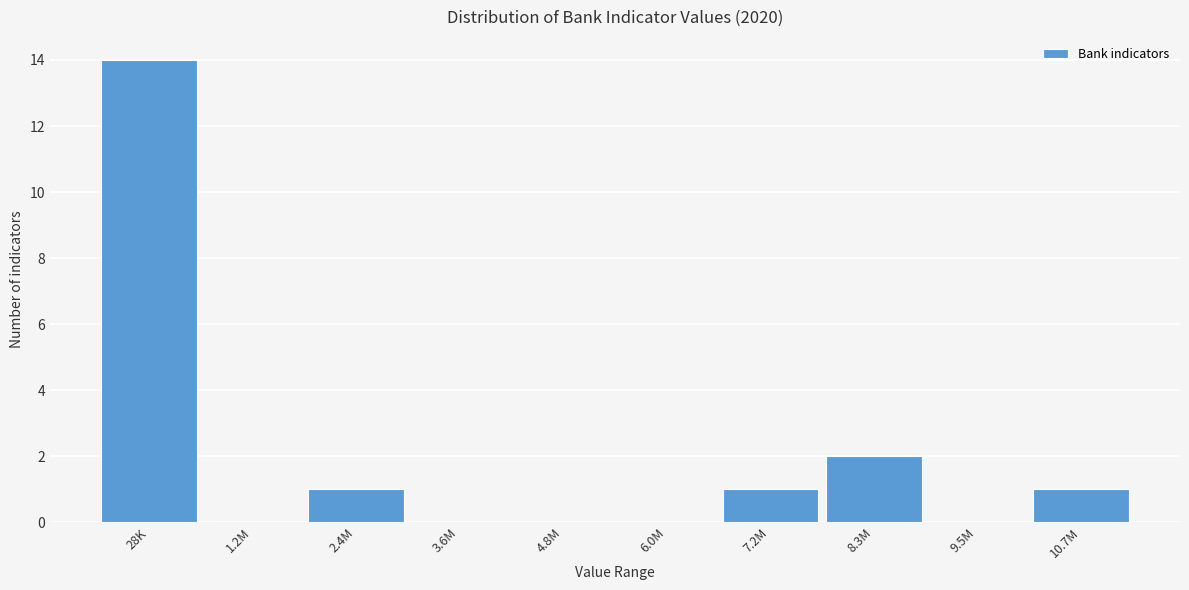

Reading left to right, transcribe all the data shown in this chart.

28K=14	1.2M=0	2.4M=1	3.6M=0	4.8M=0	6.0M=0	7.2M=1	8.3M=2	9.5M=0	10.7M=1